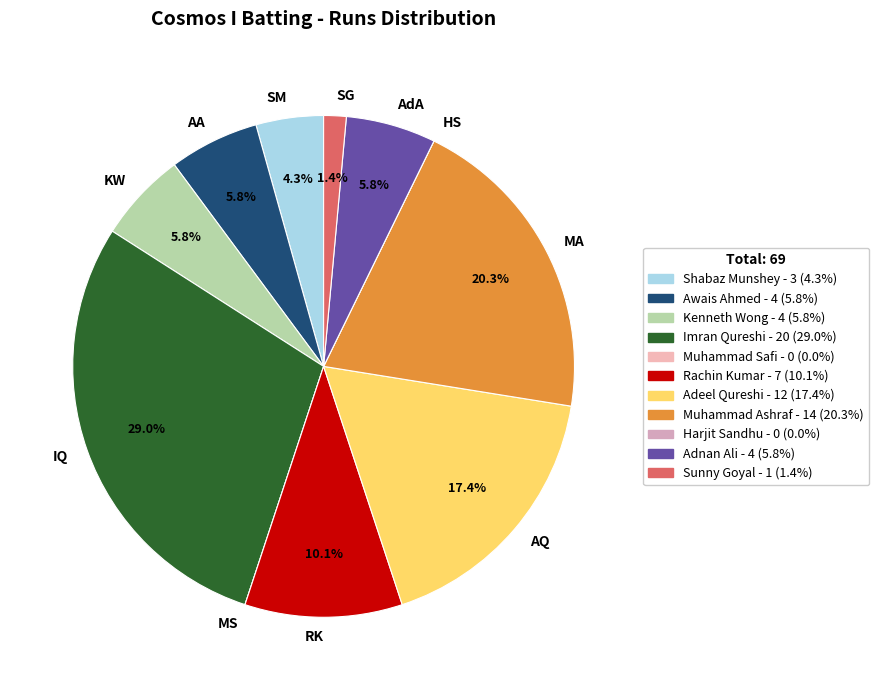

Between IQ and AQ, which is larger?

IQ